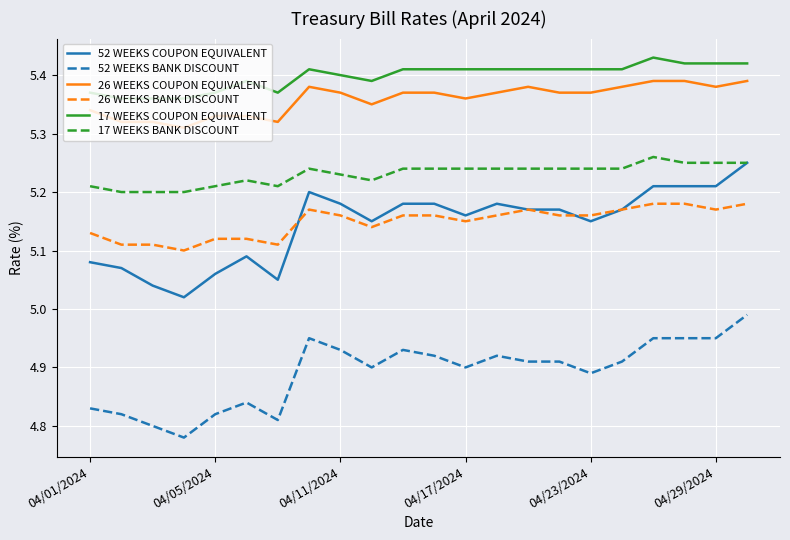

Which series has the largest range (max minus min)?

52 WEEKS COUPON EQUIVALENT